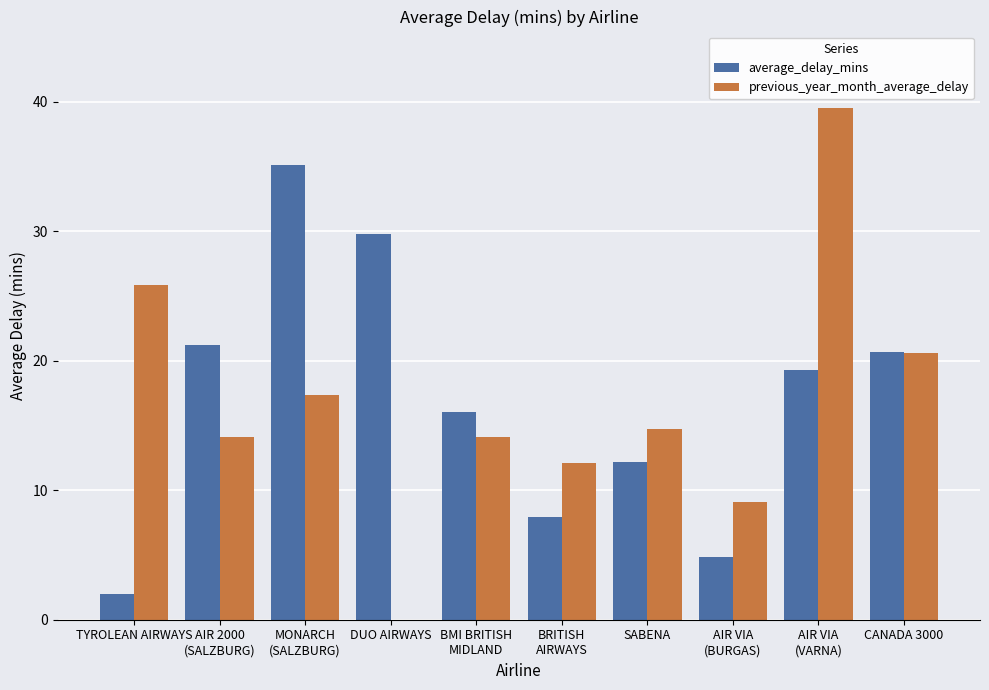

What is the greatest value displayed?

39.5